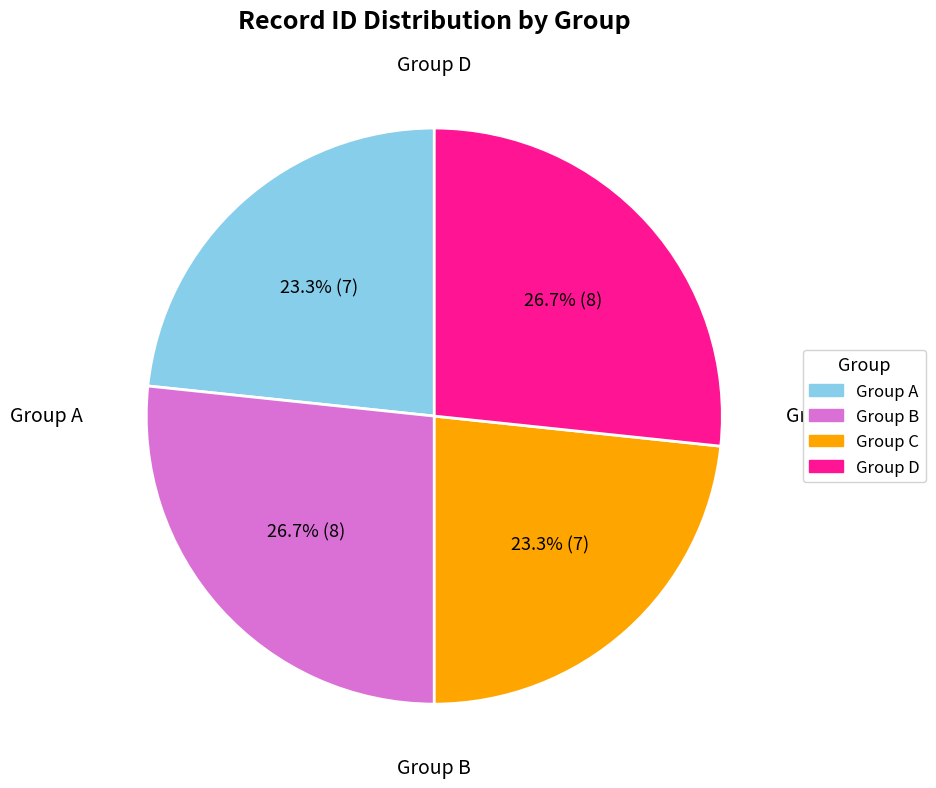

Is there any slice that represents more than half of the pie?

No